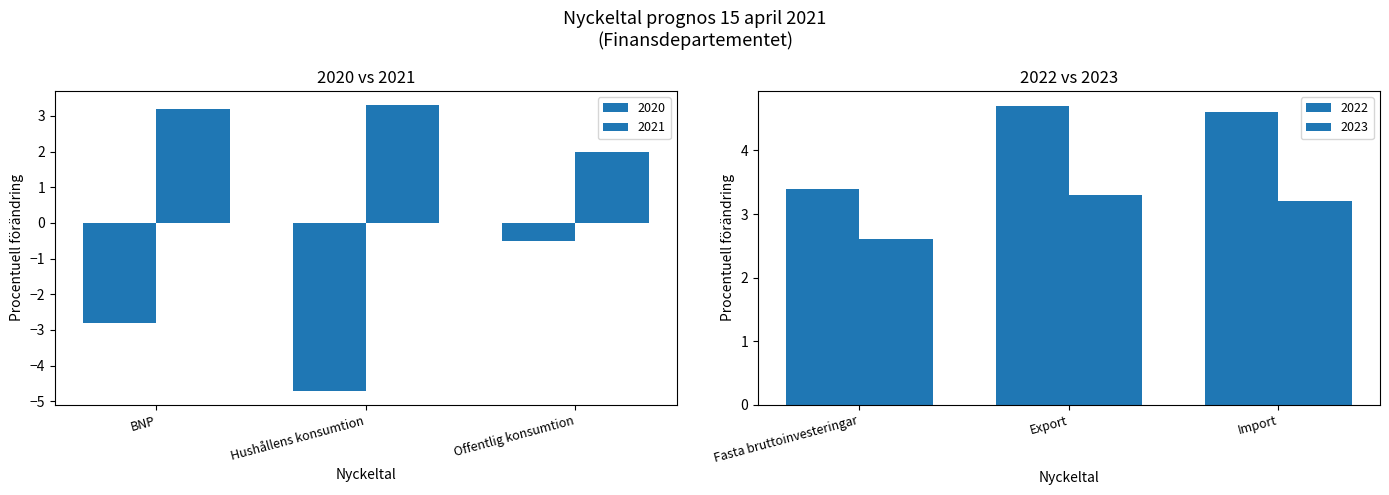

What position from the right is Offentlig konsumtion?

4